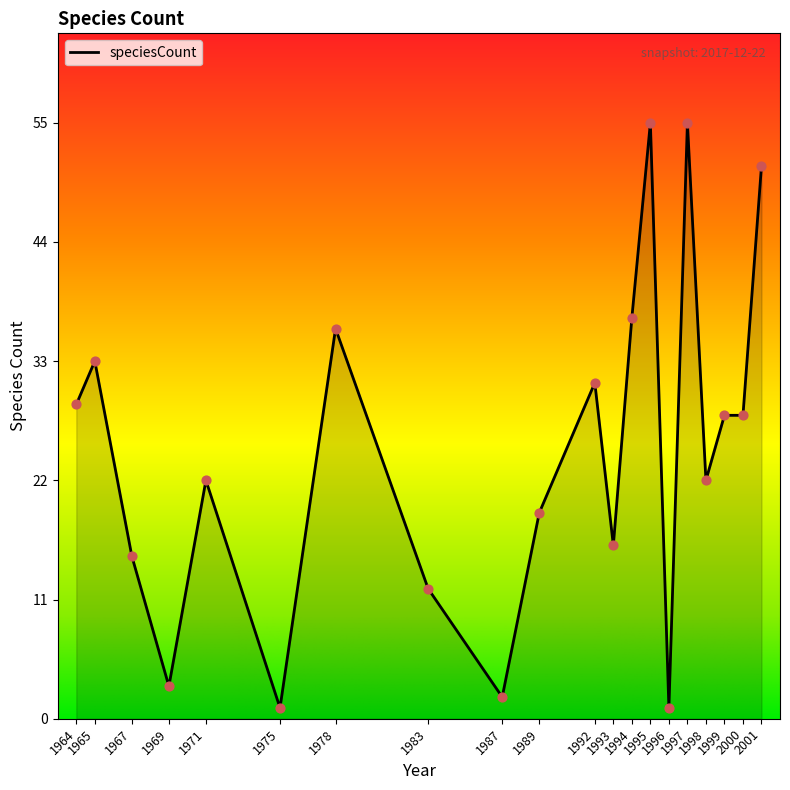

What is the change in value from 1965 to 1999?

-5